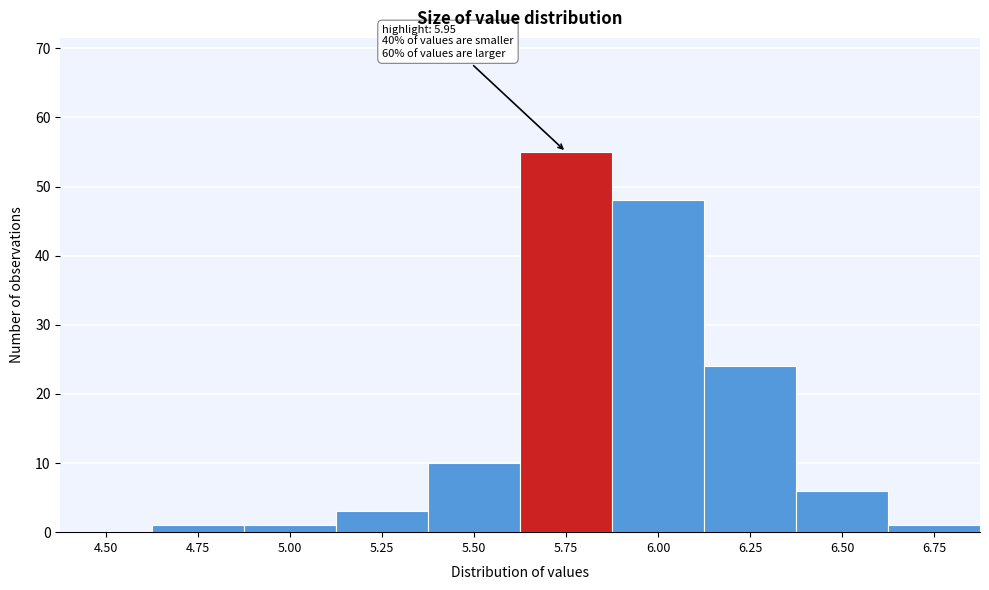

Reading left to right, extract all data points from this chart.

4.50=0	4.75=1	5.00=1	5.25=3	5.50=10	5.75=55	6.00=48	6.25=24	6.50=6	6.75=1